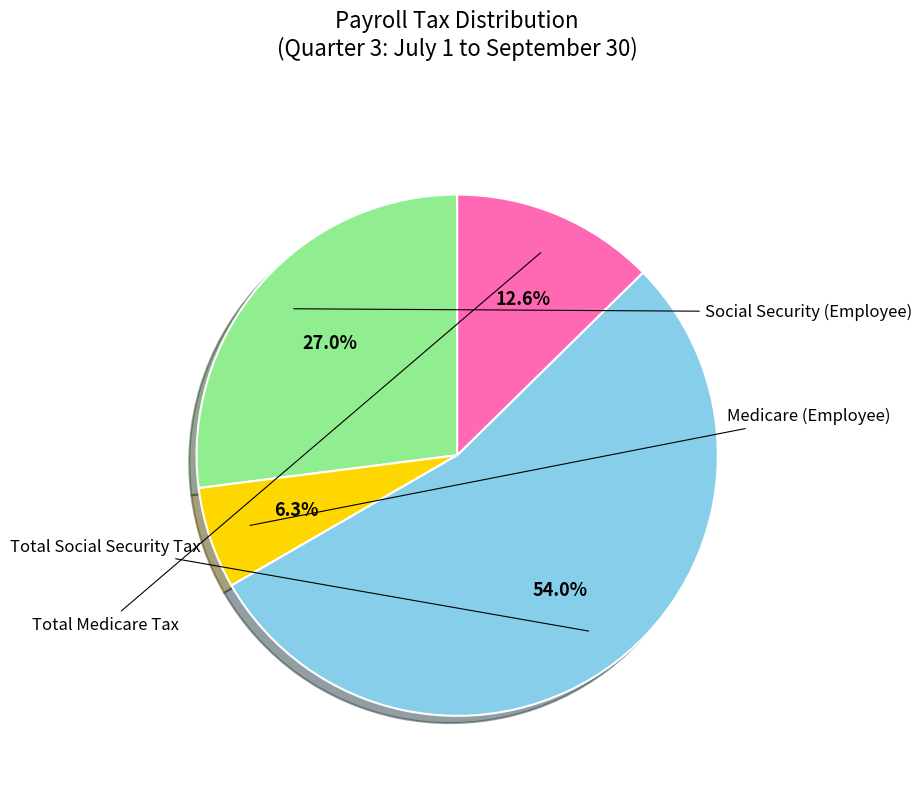

Is there a majority slice in this chart?

Yes